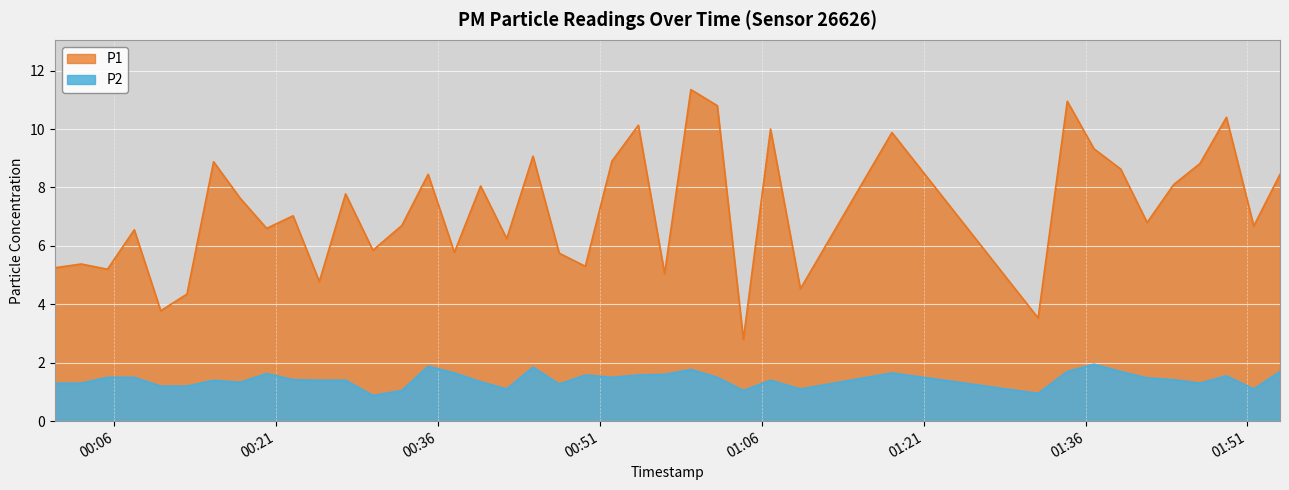

What is the label of the 37th point from the left?

2022-08-01T01:46:36